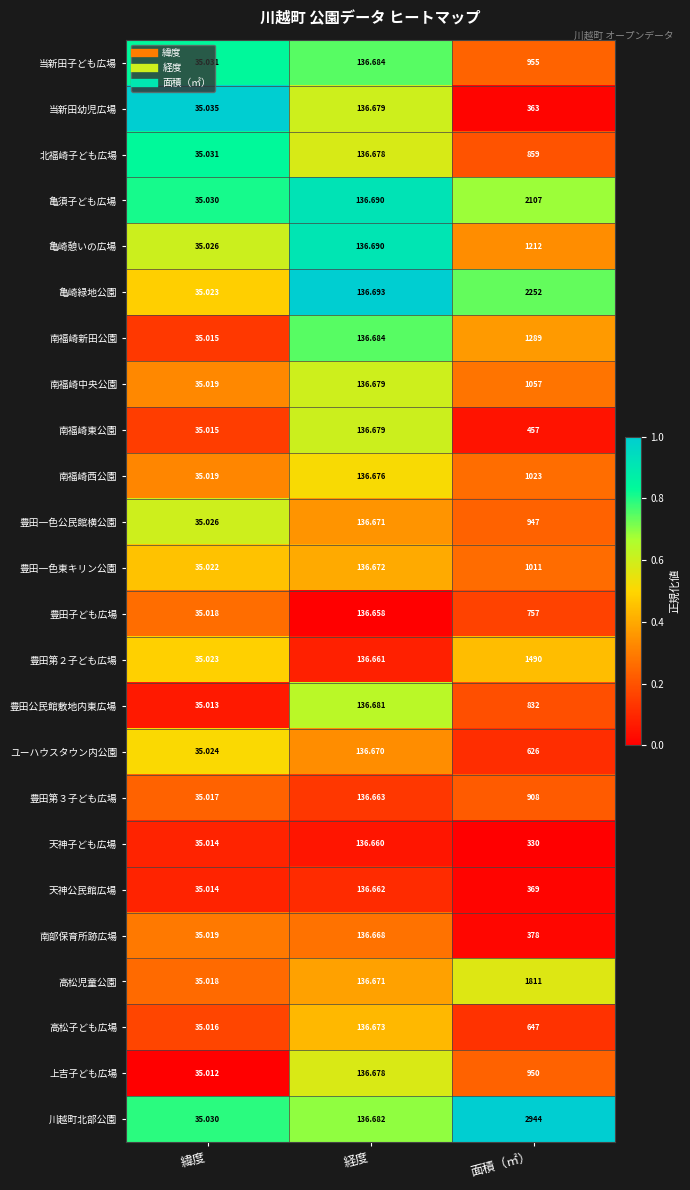

At which category is the sum across all series the highest?

面積（㎡）